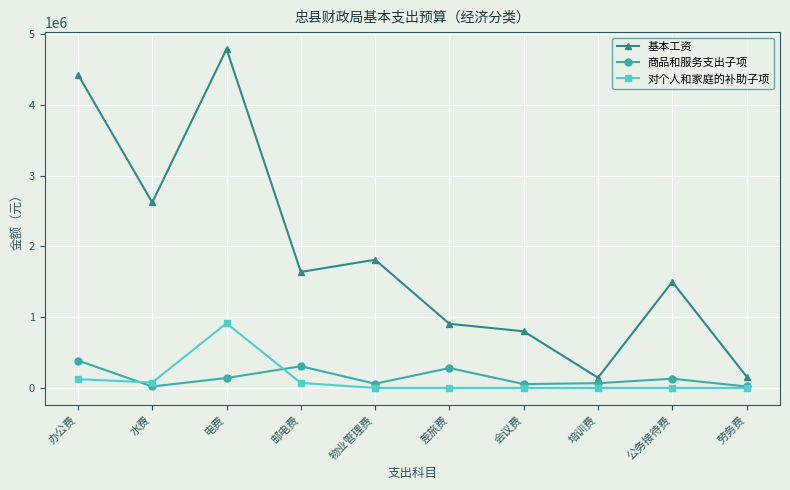

Is the value of 商品和服务支出子项 at 劳务费 greater than the value of 对个人和家庭的补助子项 at 水费?

No